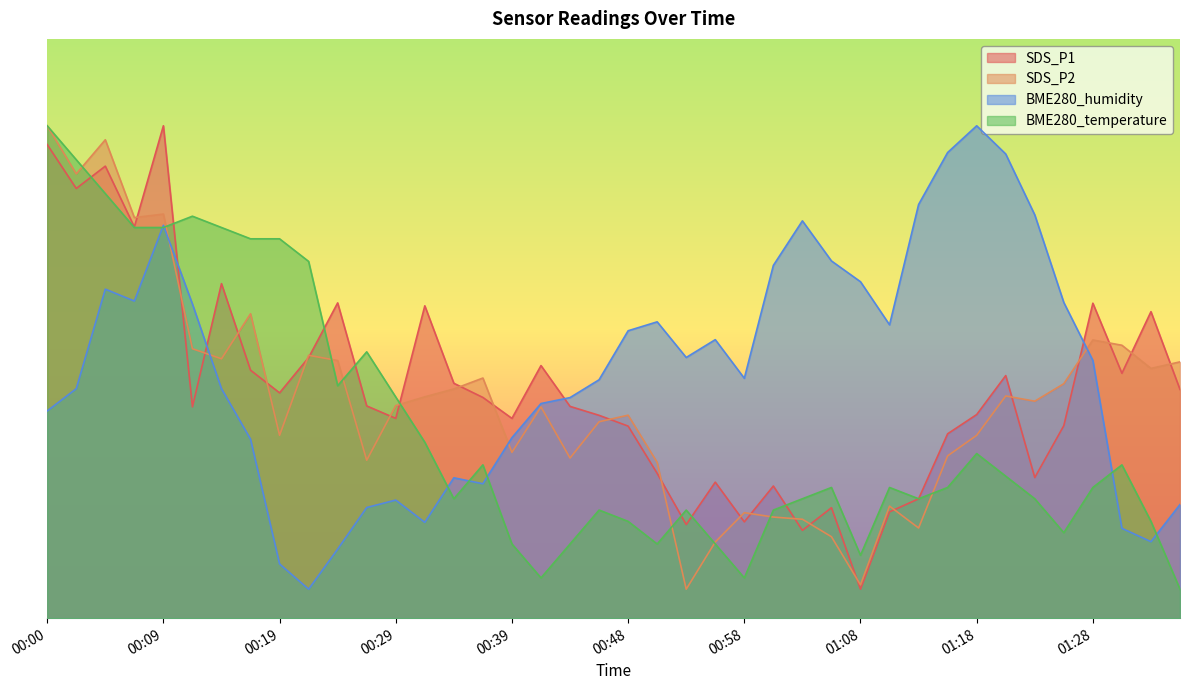

Count the number of data series in this chart.

4